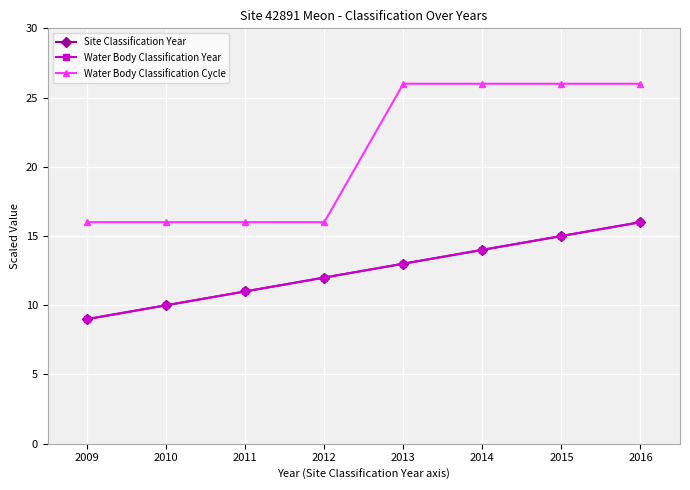

Reading right to left, transcribe all the data shown in this chart.

Site Classification Year: 2016=16	2015=15	2014=14	2013=13	2012=12	2011=11	2010=10	2009=9
Water Body Classification Year: 2016=16	2015=15	2014=14	2013=13	2012=12	2011=11	2010=10	2009=9
Water Body Classification Cycle: 2016=26	2015=26	2014=26	2013=26	2012=16	2011=16	2010=16	2009=16